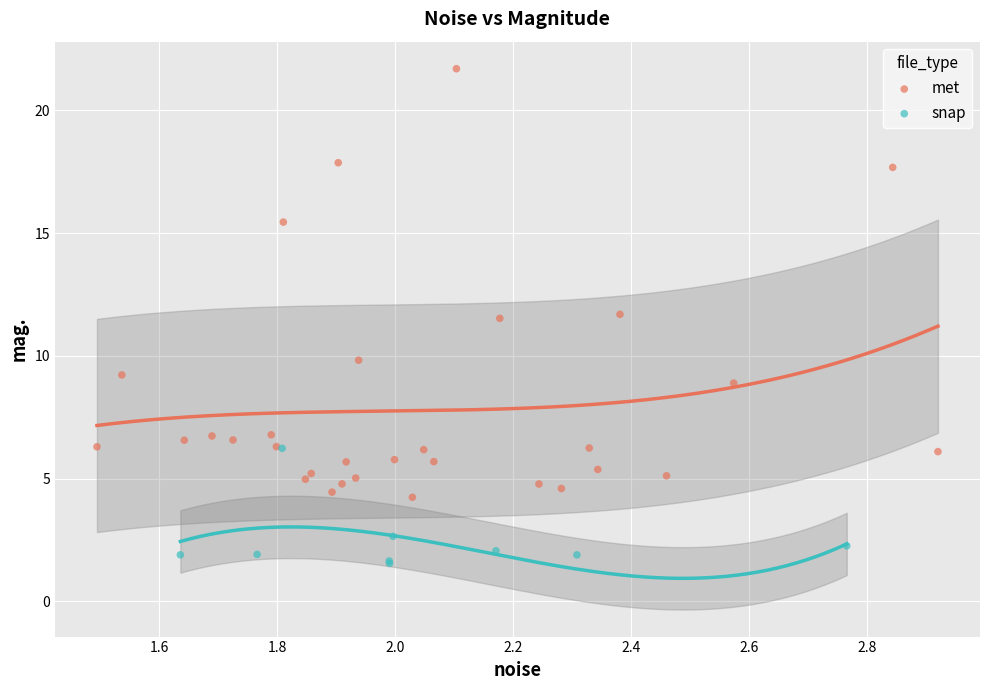

Which series reaches the maximum Y coordinate?

met